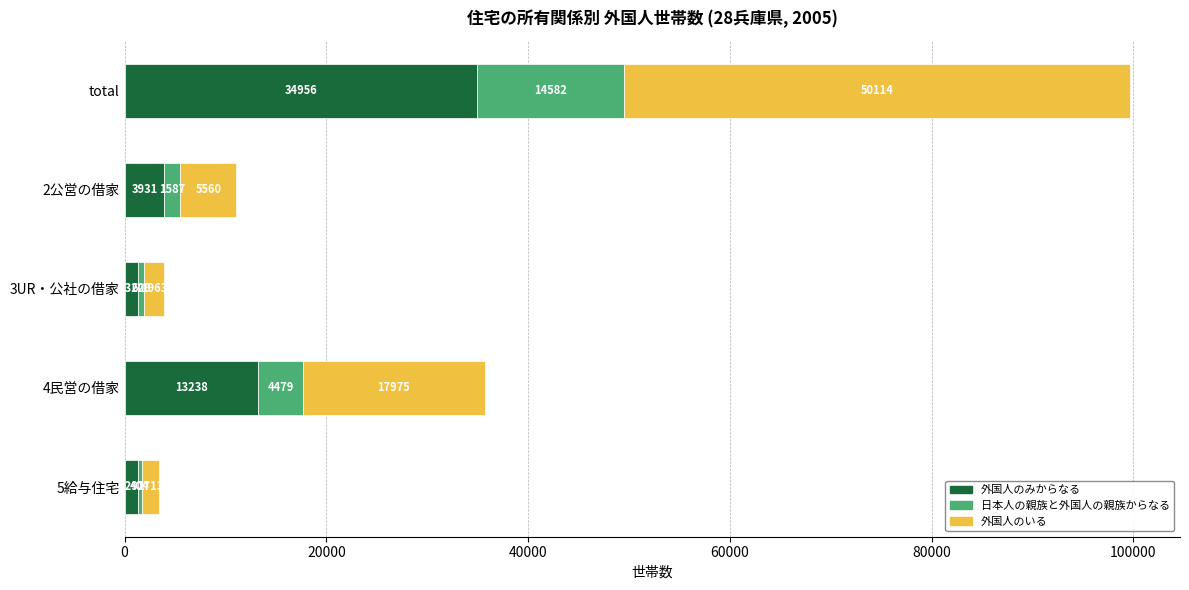

Is it true that 外国人のみからなる equals 1320 at 3UR・公社の借家?

True